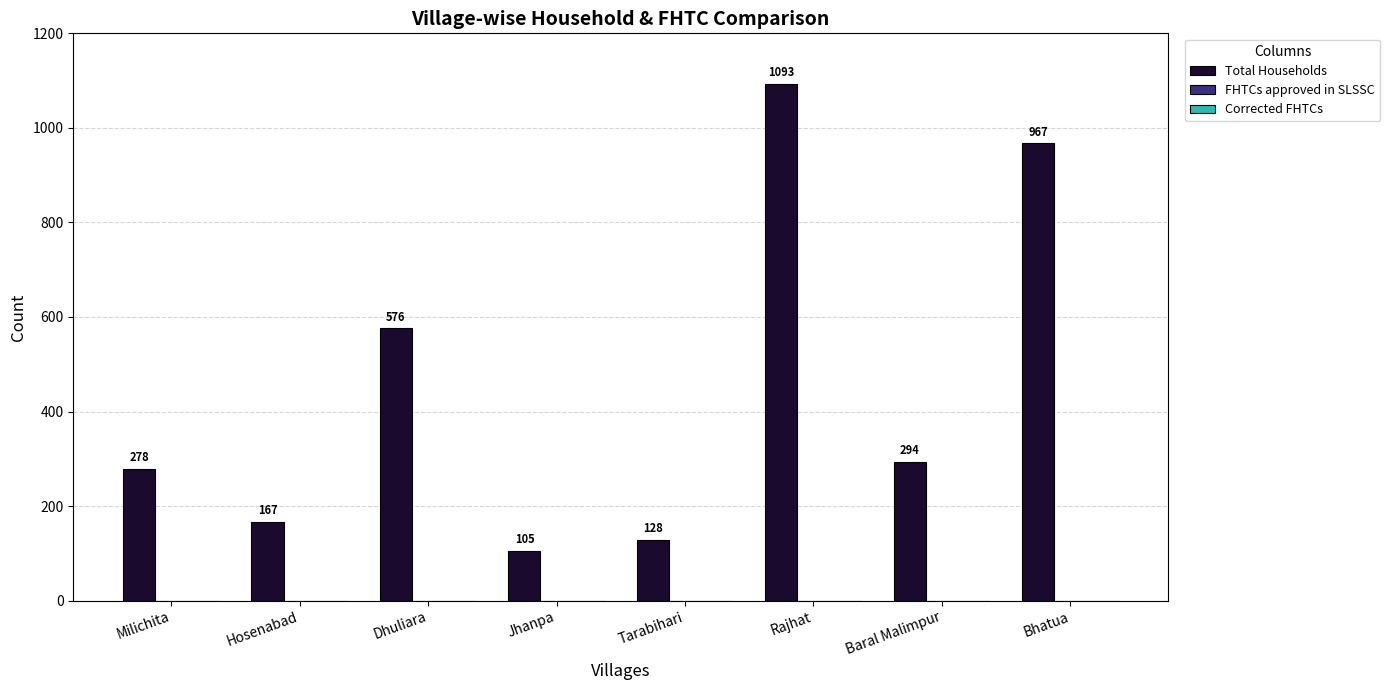

Count the number of categories in the chart.

8